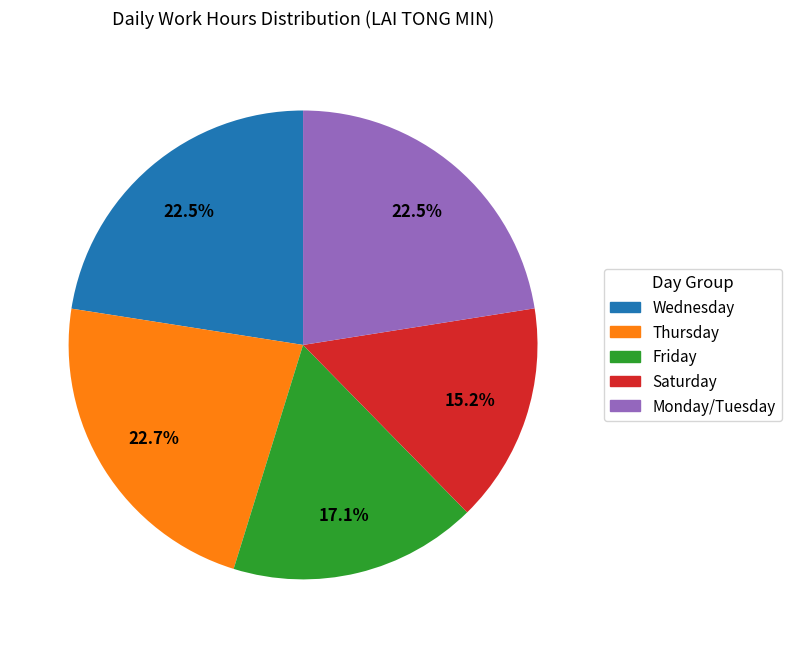

Is there a majority slice in this chart?

No